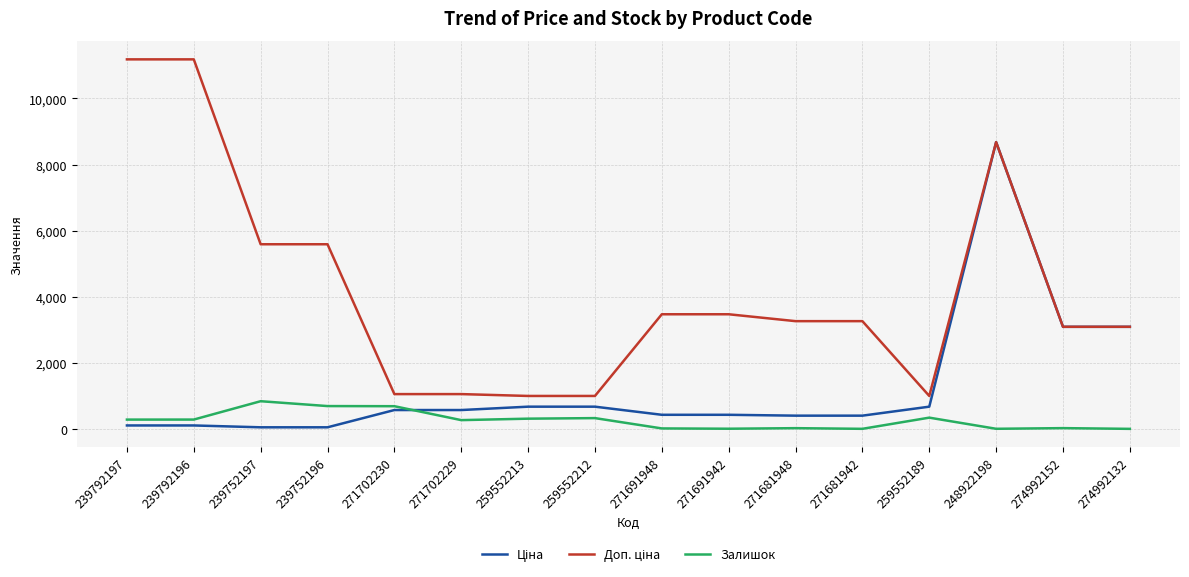

What is the greatest value displayed?

11182.0